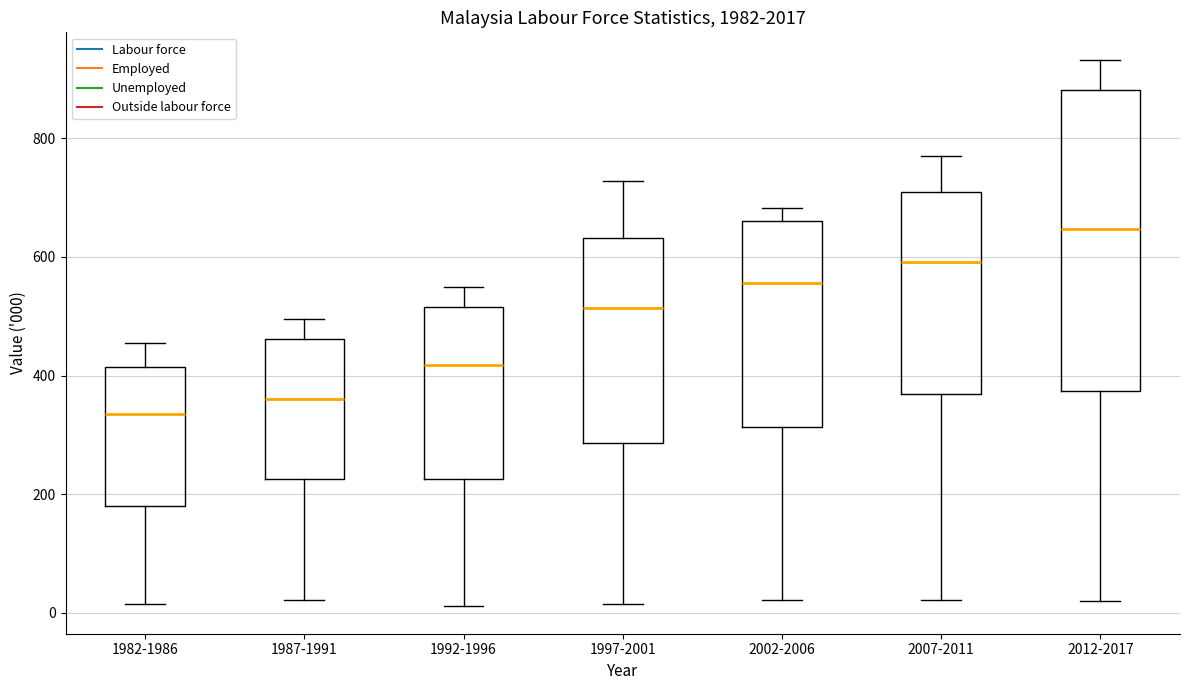

Where is the upper edge of the box for 2007-2011 on the y-axis? The values are not printed on the chart, so give them approximately, as read against the axis.

700